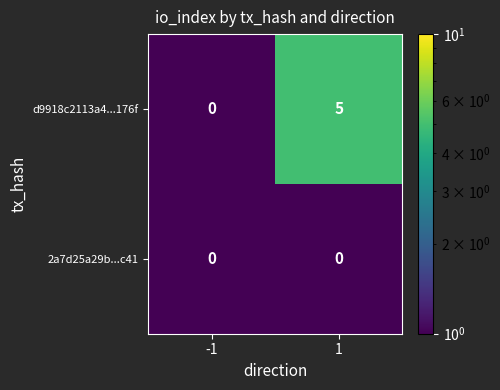

Which series has the widest spread of values?

d9918c2113a4...176f